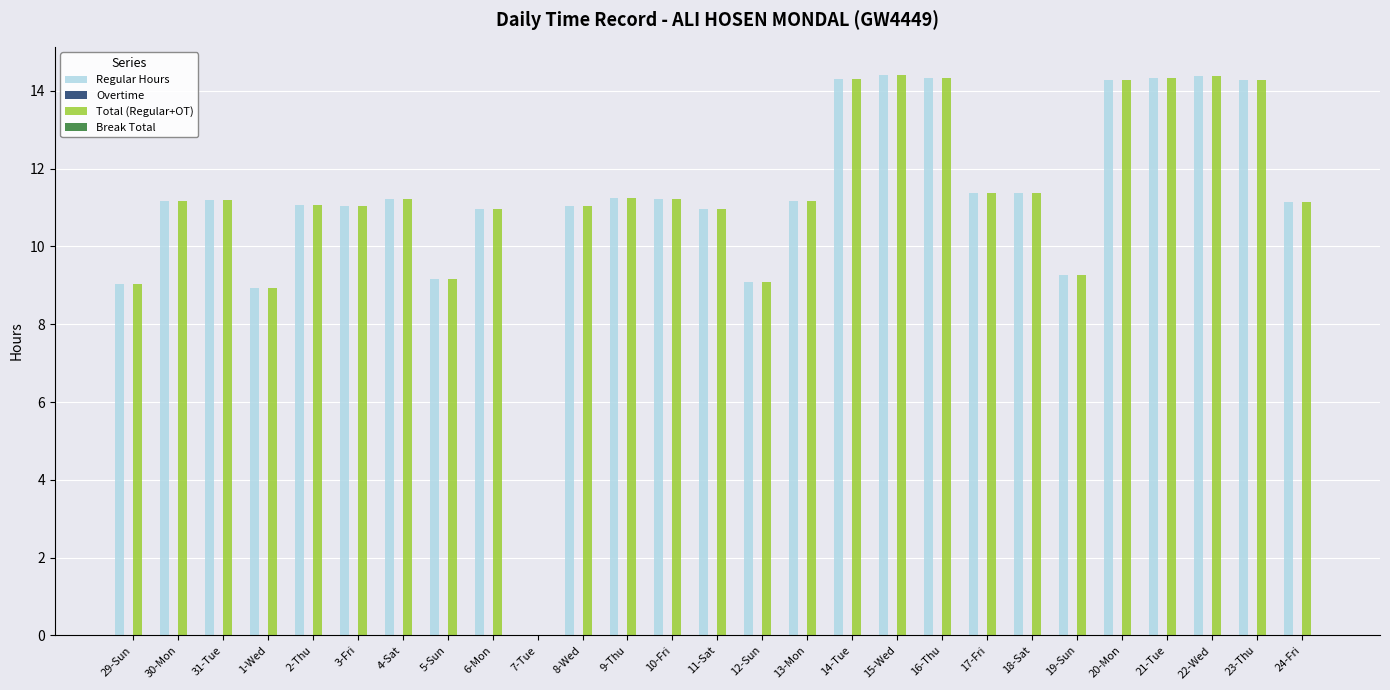

What is the maximum value for Regular Hours?

14.4